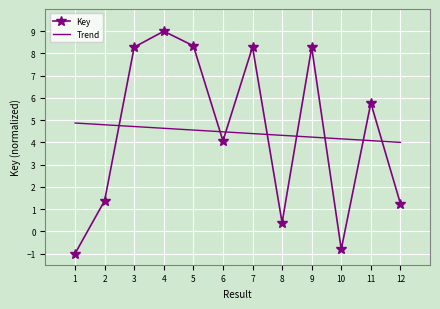

The chart shows a value of 3.3 at 7. True or false?

False